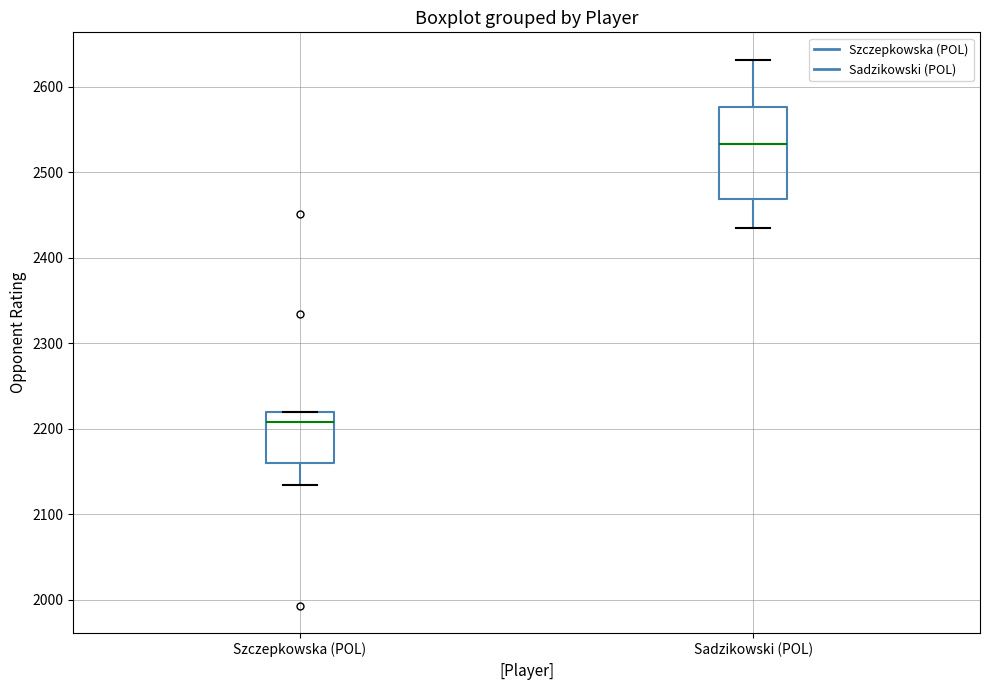

Reading left to right, read every box against the y-axis: the position of its median line, the range the box covers, and the ends of its whiskers. The values are not printed on the chart, so give them approximately, as read against the axis.

Szczepkowska (POL): median 2210, box 2160 to 2220, whiskers 2130 to 2220
Sadzikowski (POL): median 2530, box 2470 to 2580, whiskers 2440 to 2630